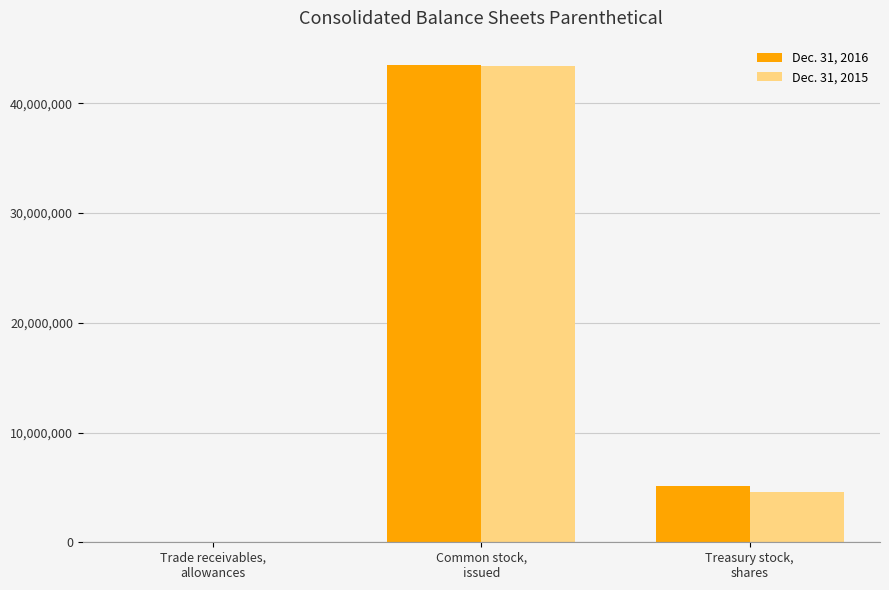

What is the maximum value shown in the chart?

43519647